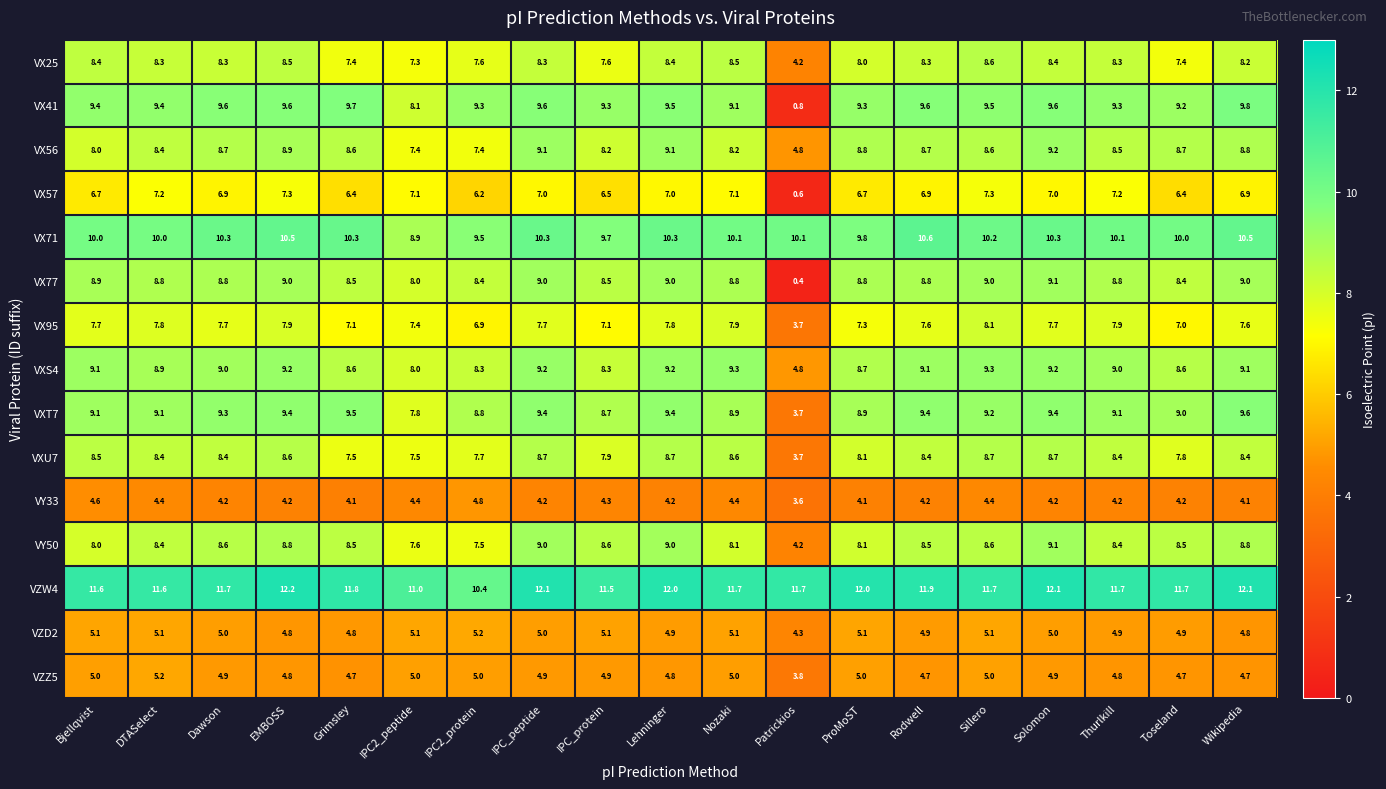

How many data points does each series have?

19